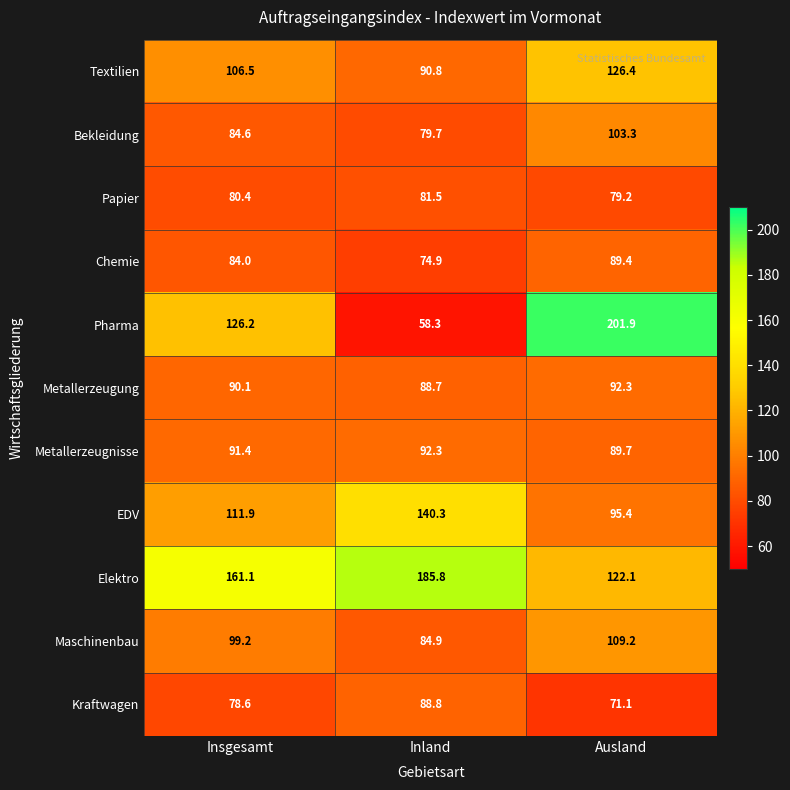

At Insgesamt, list the series in order from largest to smallest.

Elektro, Pharma, EDV, Textilien, Maschinenbau, Metallerzeugnisse, Metallerzeugung, Bekleidung, Chemie, Papier, Kraftwagen